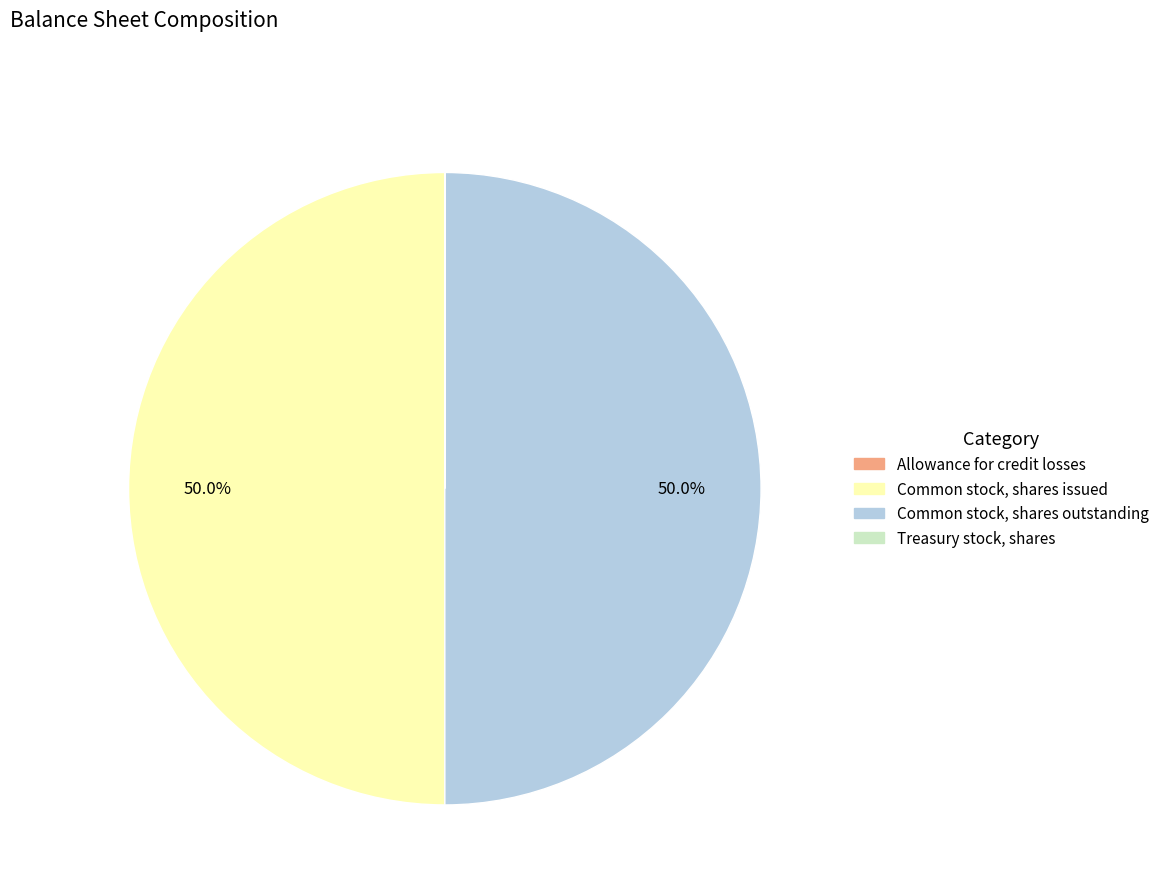

What portion of the pie excludes Common stock, shares outstanding?

50.0%